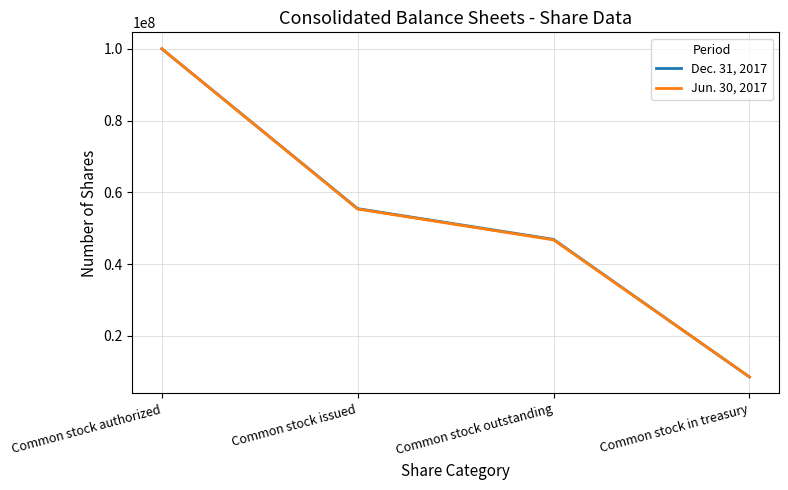

Which series has the largest range (max minus min)?

Dec. 31, 2017